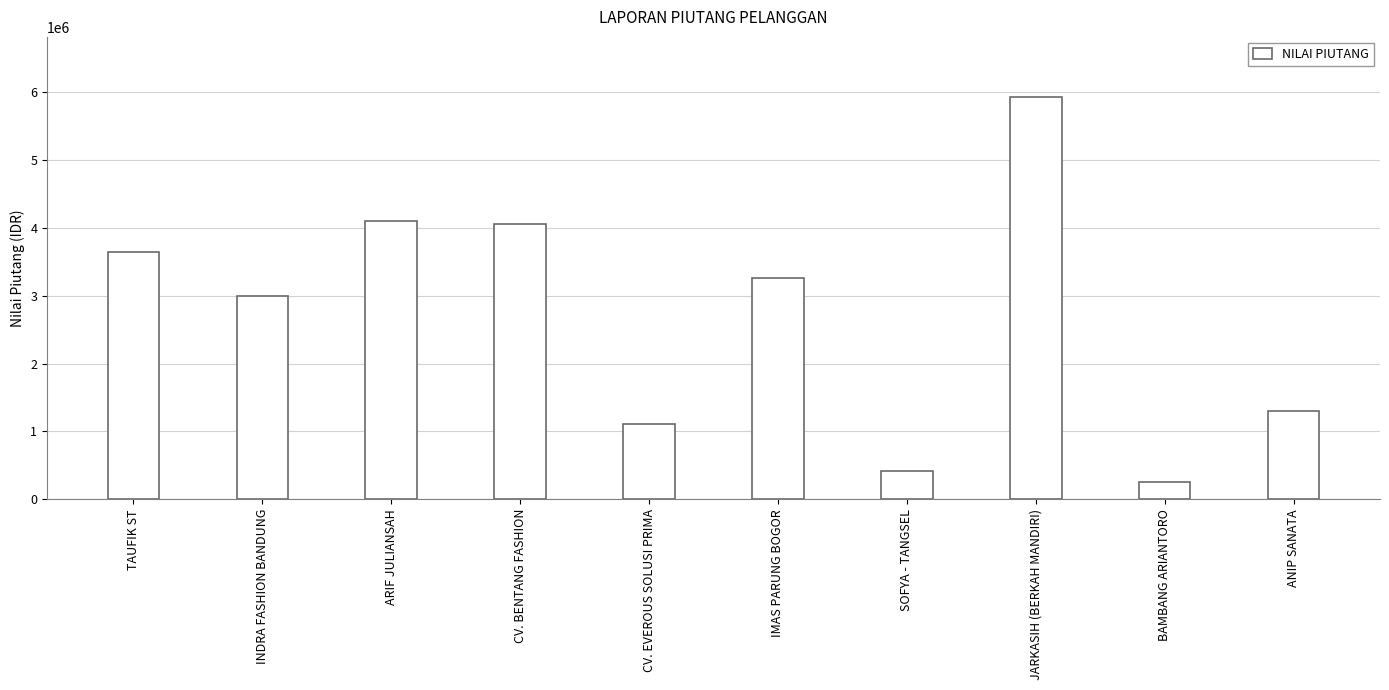

What position from the left is BAMBANG ARIANTORO?

9